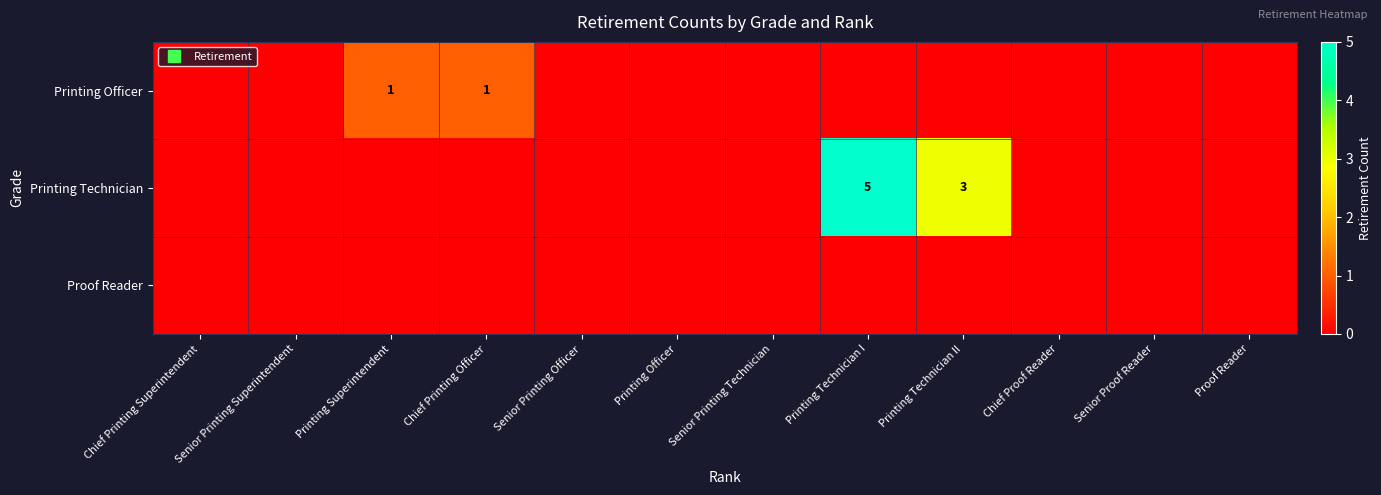

Which category has the lowest value across all series?

Chief Printing Superintendent